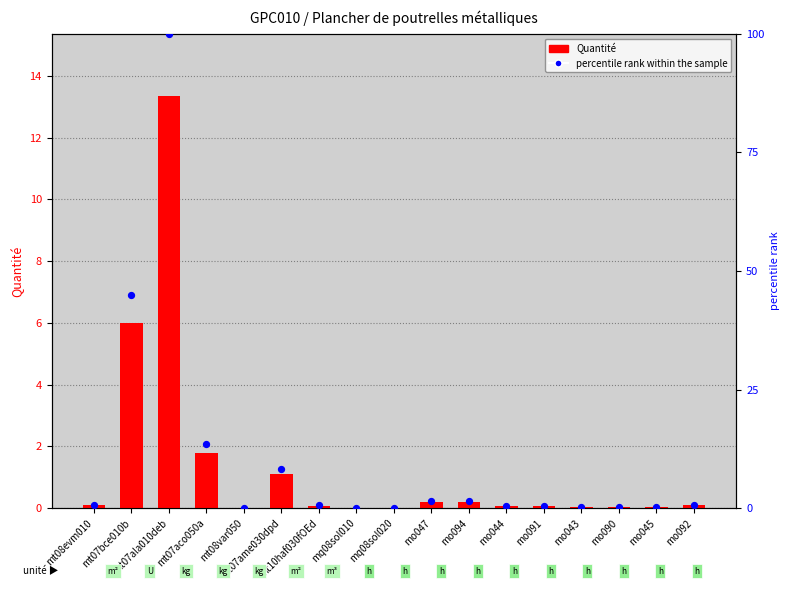

At which category is the sum across all series the highest?

mt07ala010deb